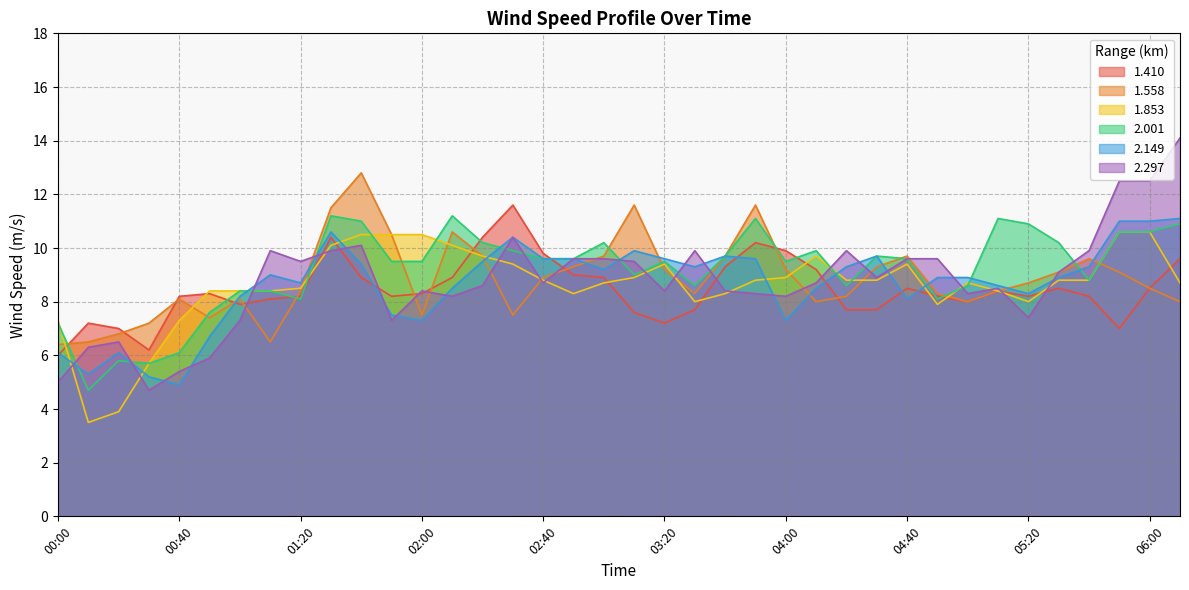

Where do 1.410 and 1.558 first cross each other?

00:00 and 00:10